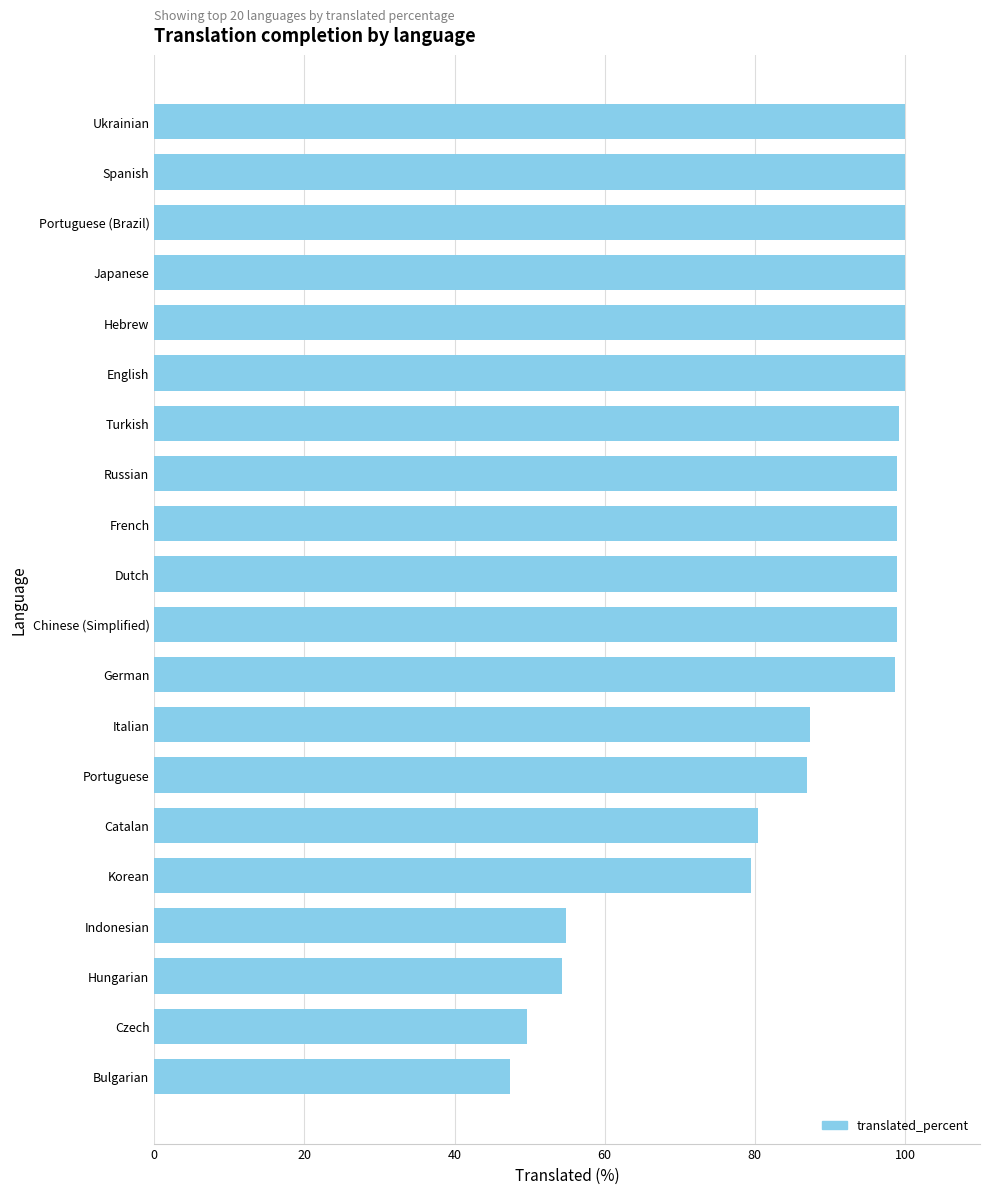

What is the maximum value shown in the chart?

100.0